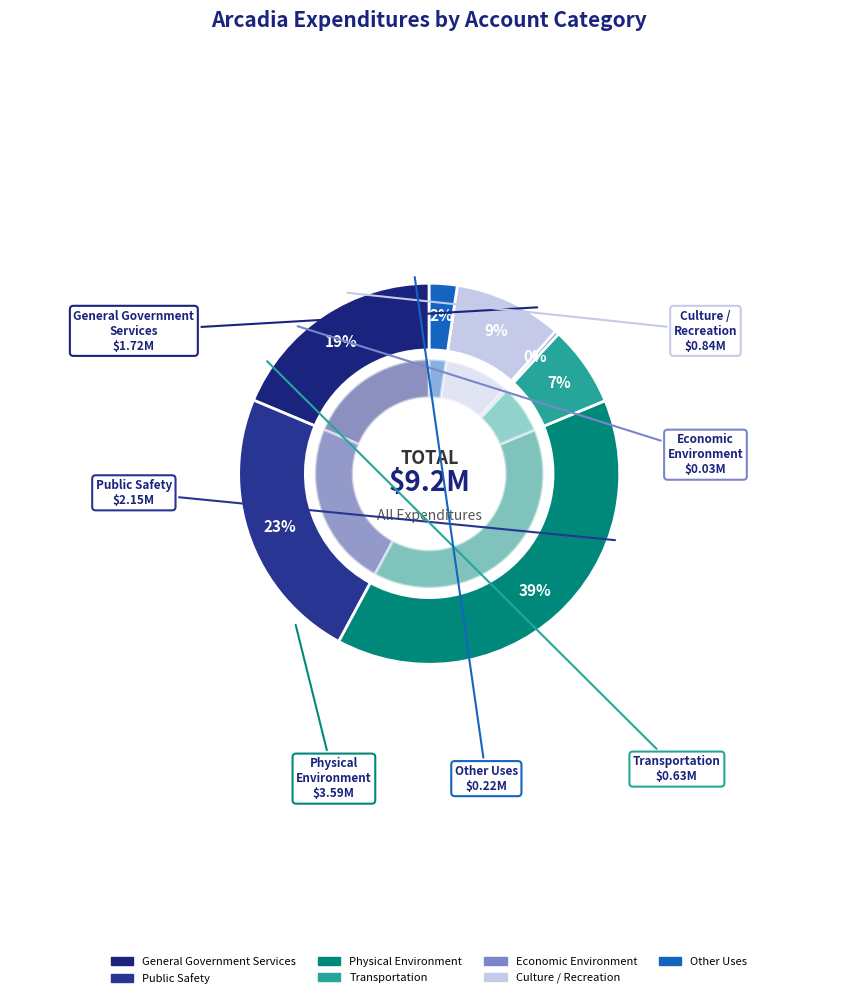

Count the number of slices in the pie.

7